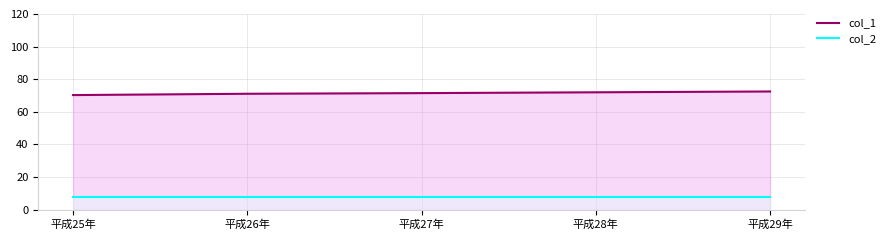

Does the chart have visible grid lines?

Yes